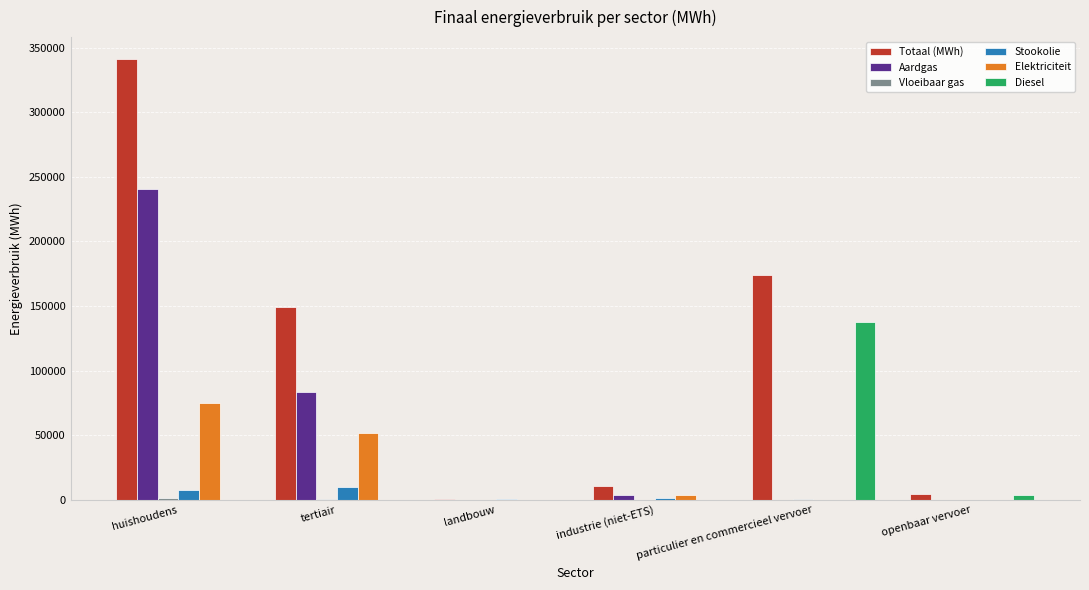

Is it true that Elektriciteit equals 90945.5 at tertiair?

False